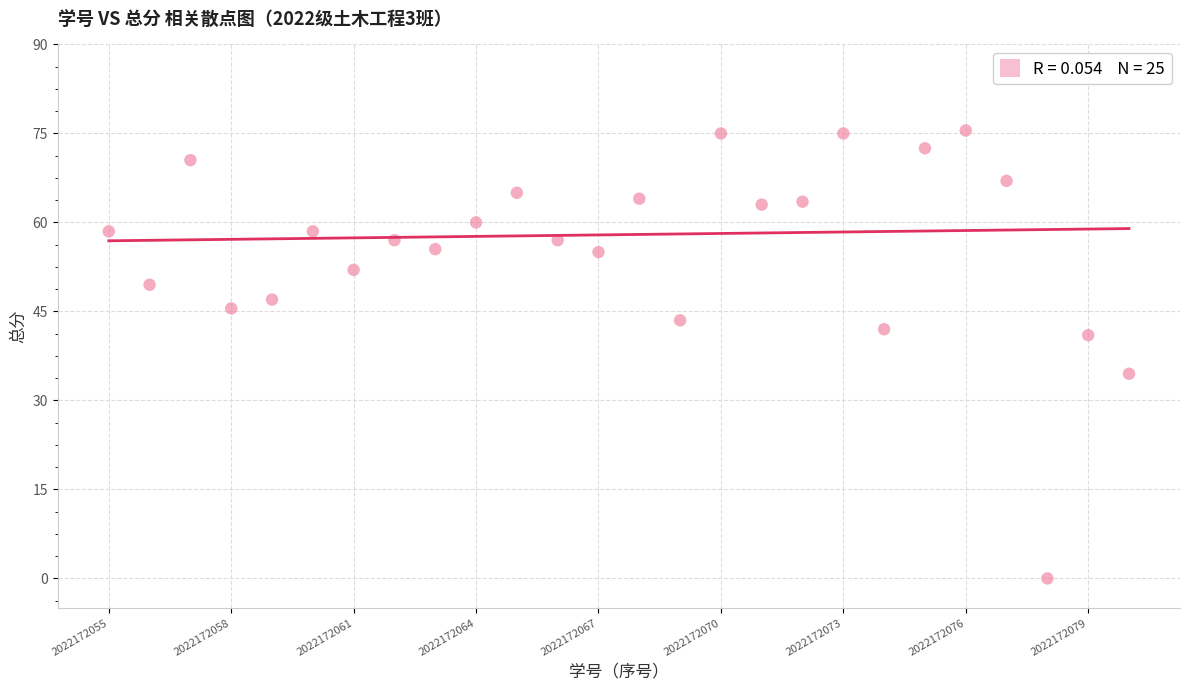

What Y value in the scatter plot is closest to 37?

34.5